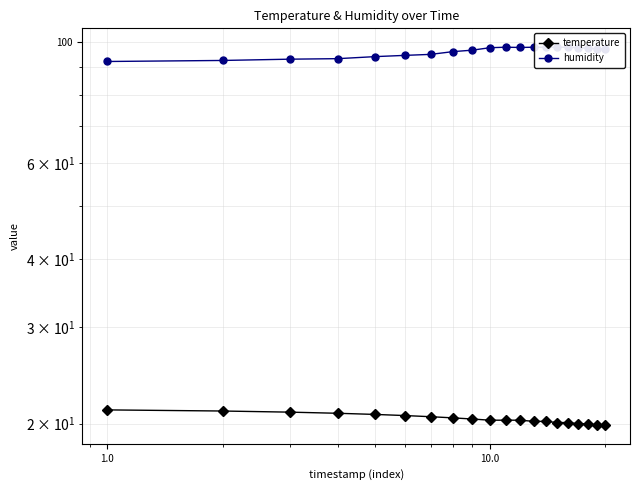

In humidity, how many points are higher than both neighbors (excluding endpoints)?

1